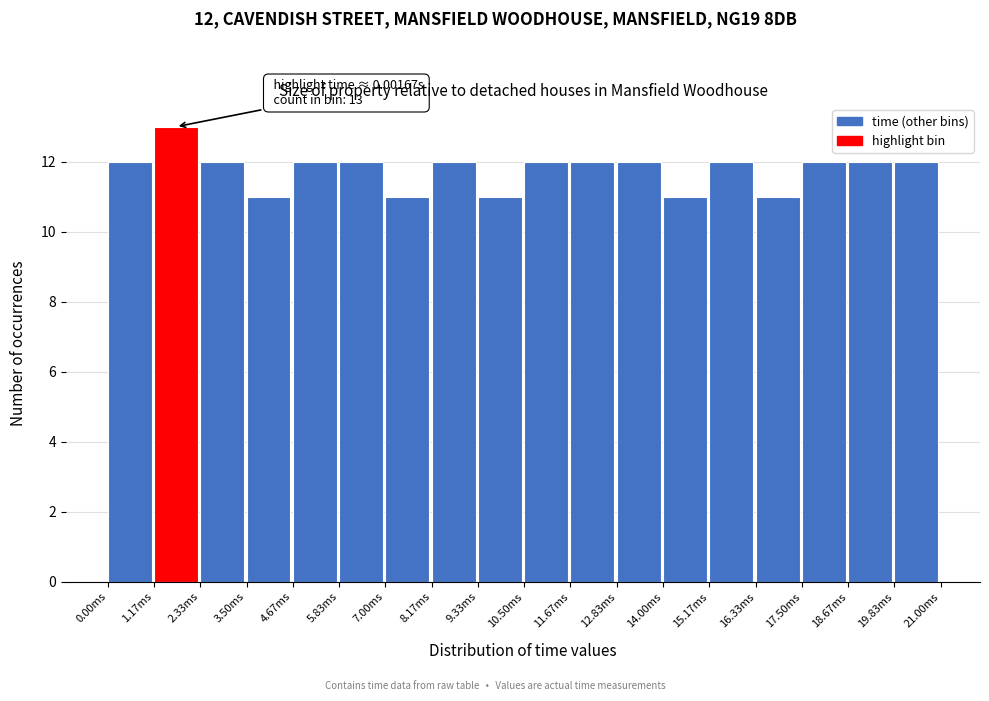

Reading left to right, what are all the values shown in this chart?

12	13	12	11	12	12	11	12	11	12	12	12	11	12	11	12	12	12